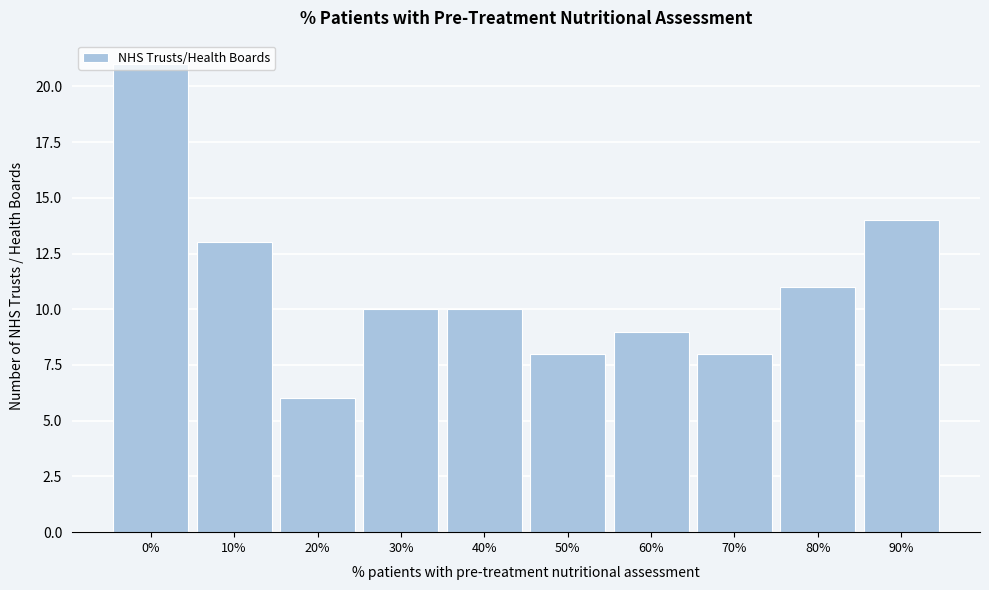

What is the label of the 9th bar from the left?

80%